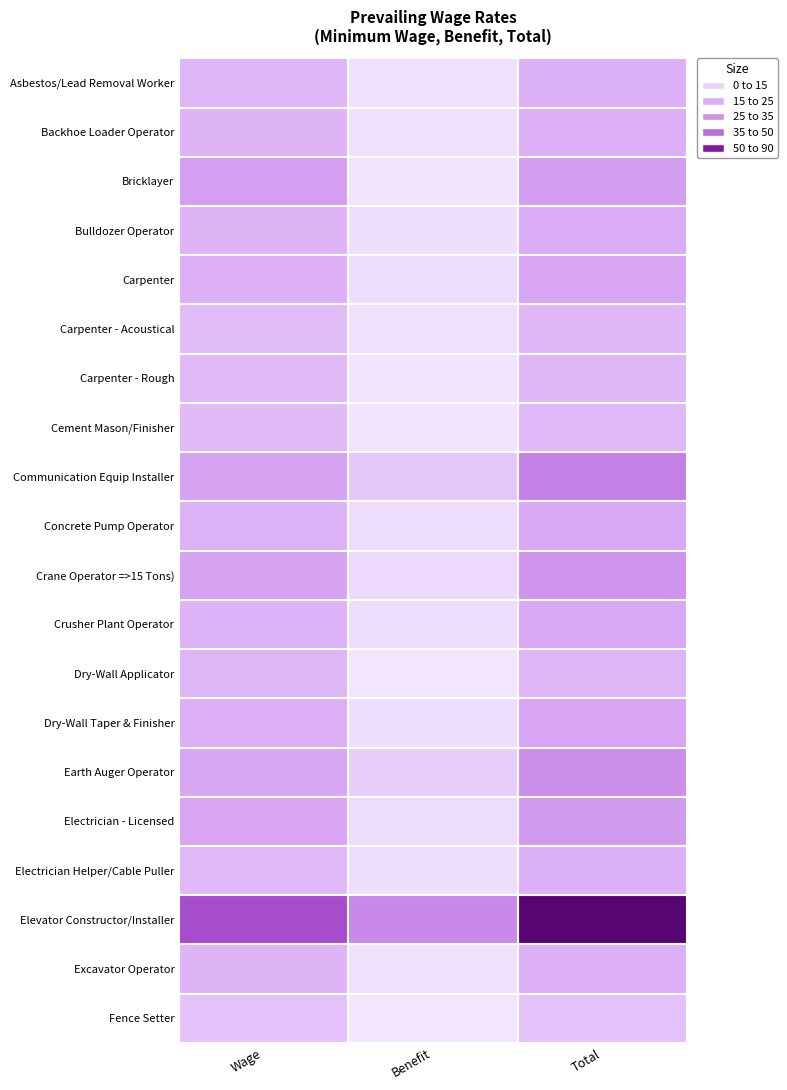

At how many categories does at least one series exceed 72?

1